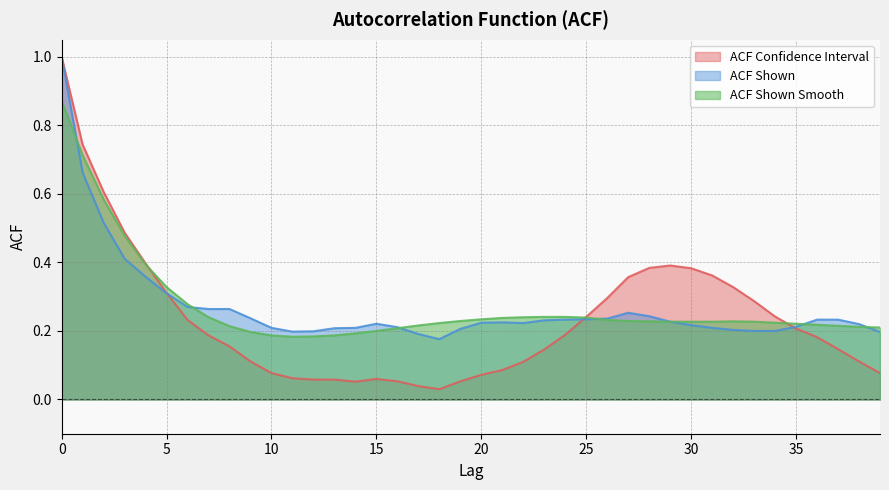

How many interior local valleys does the acf_shown_smooth series have?

1